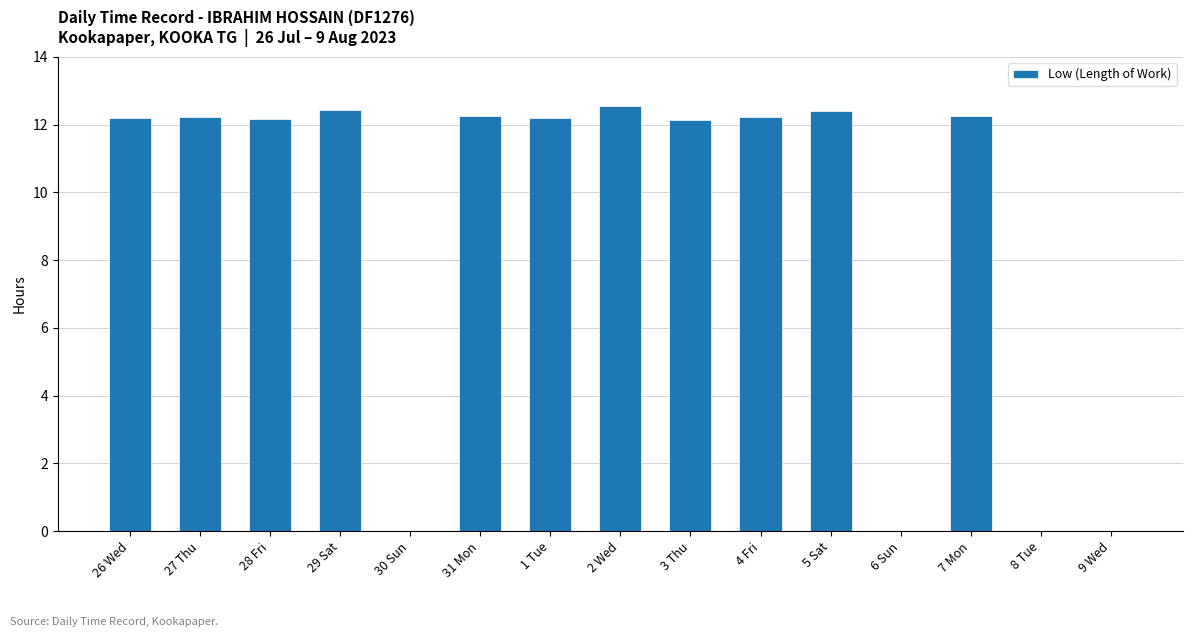

What is the greatest value displayed?

12.5